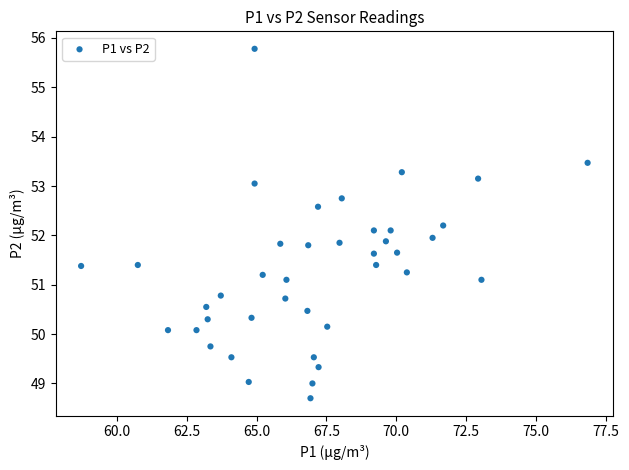

What is the range of Y values (max minus min)?

7.1